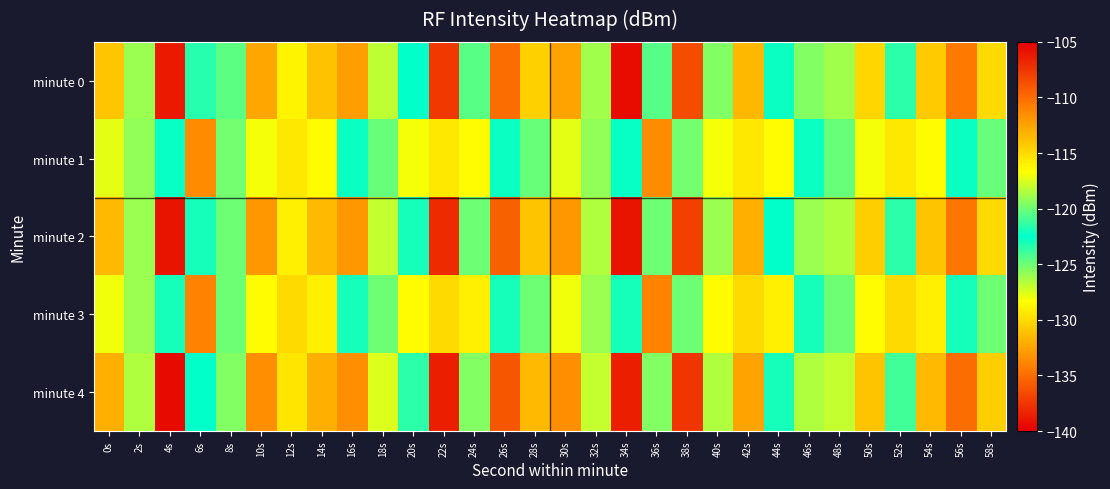

What is the spread (max minus min) of values at 58s?

5.7